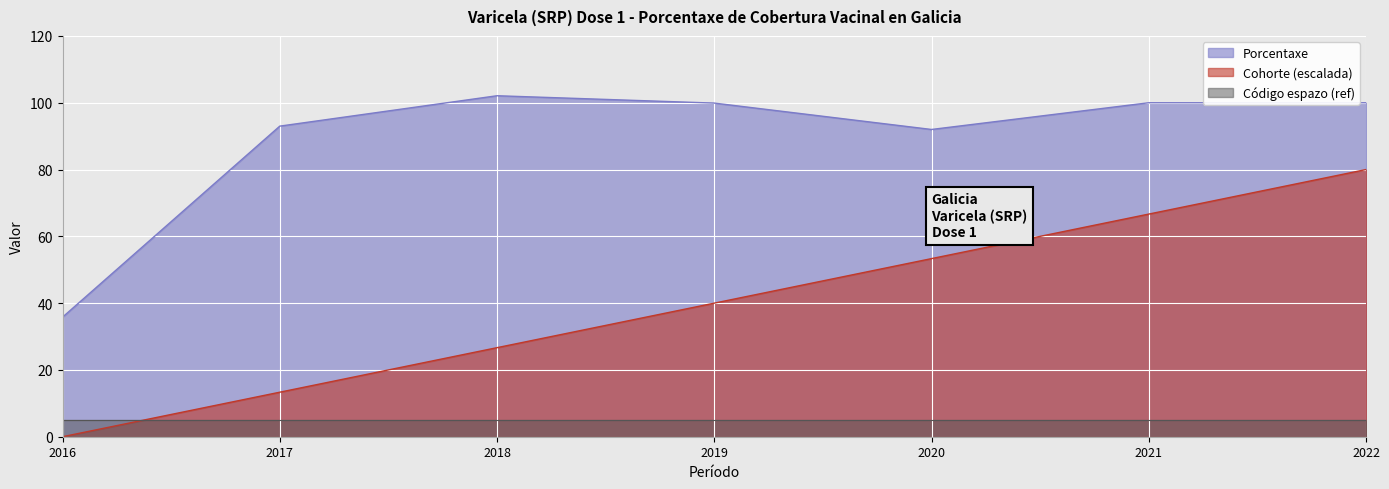

Is it true that Porcentaxe equals 35.8 at 2016?

True